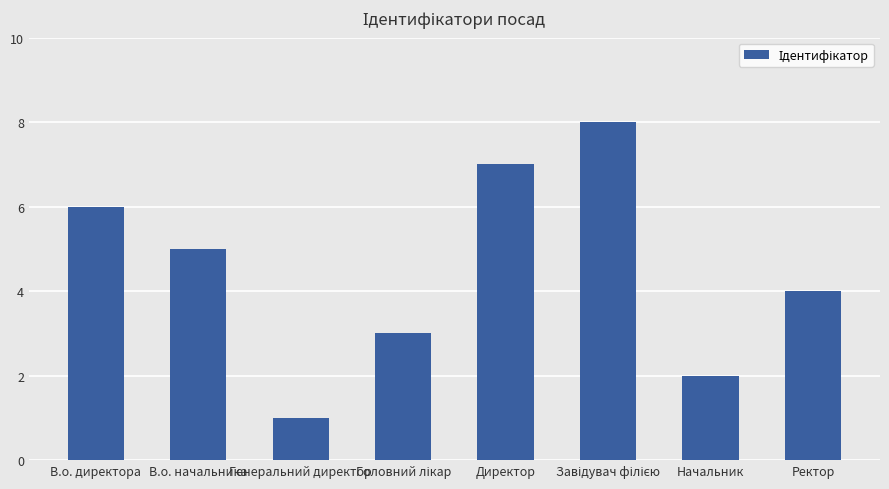

What is the difference between the second highest and second lowest values?

5